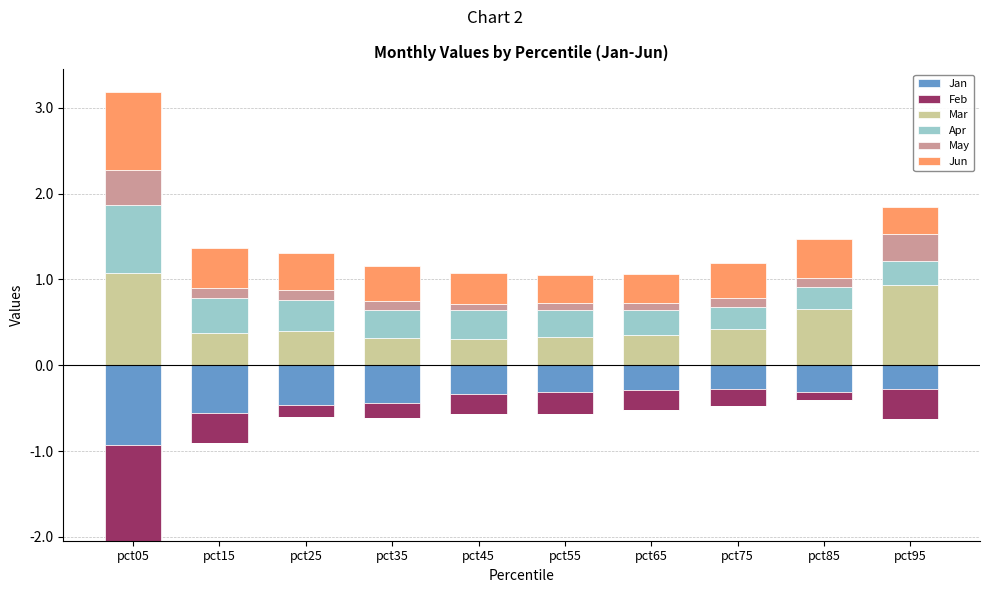

Which category has the highest value in the Mar series?

pct05